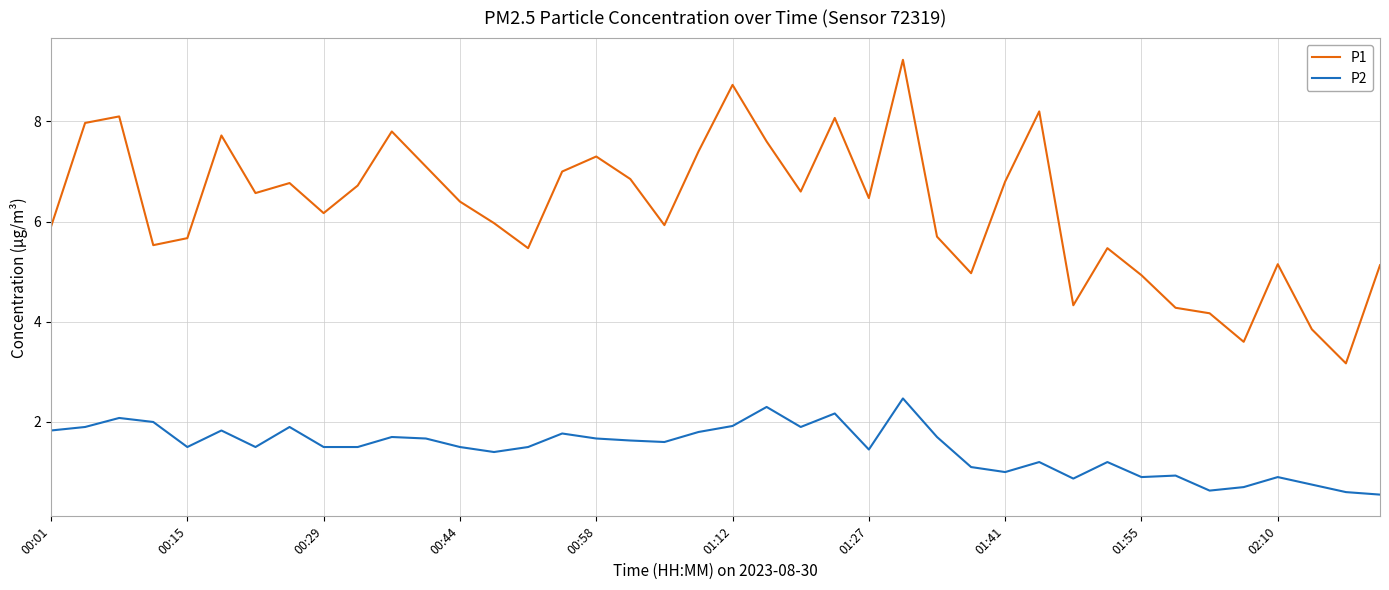

What is the difference between the maximum and minimum values in the P2 series?

1.9